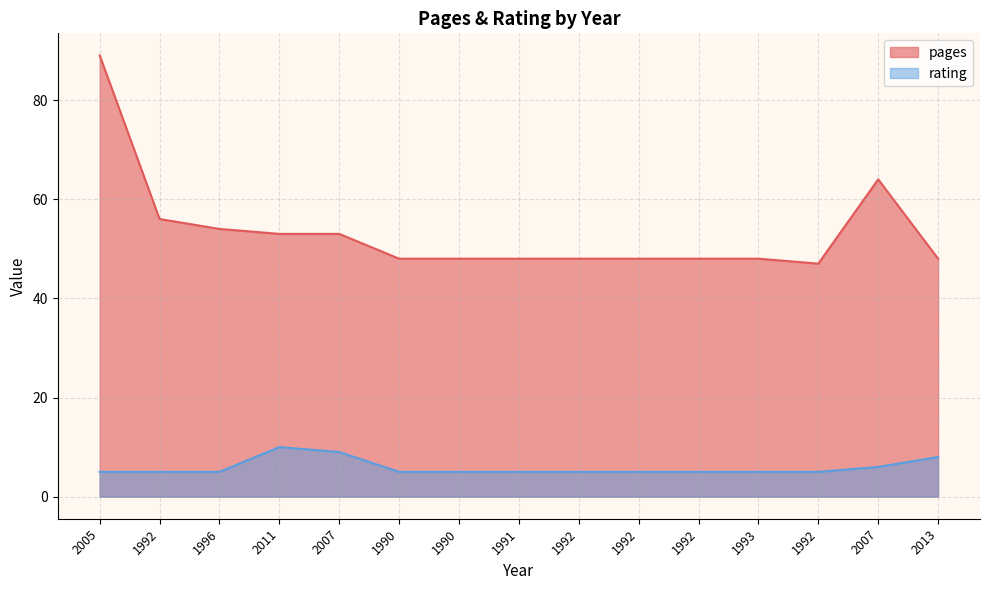

True or false: pages and rating cross at least once.

False